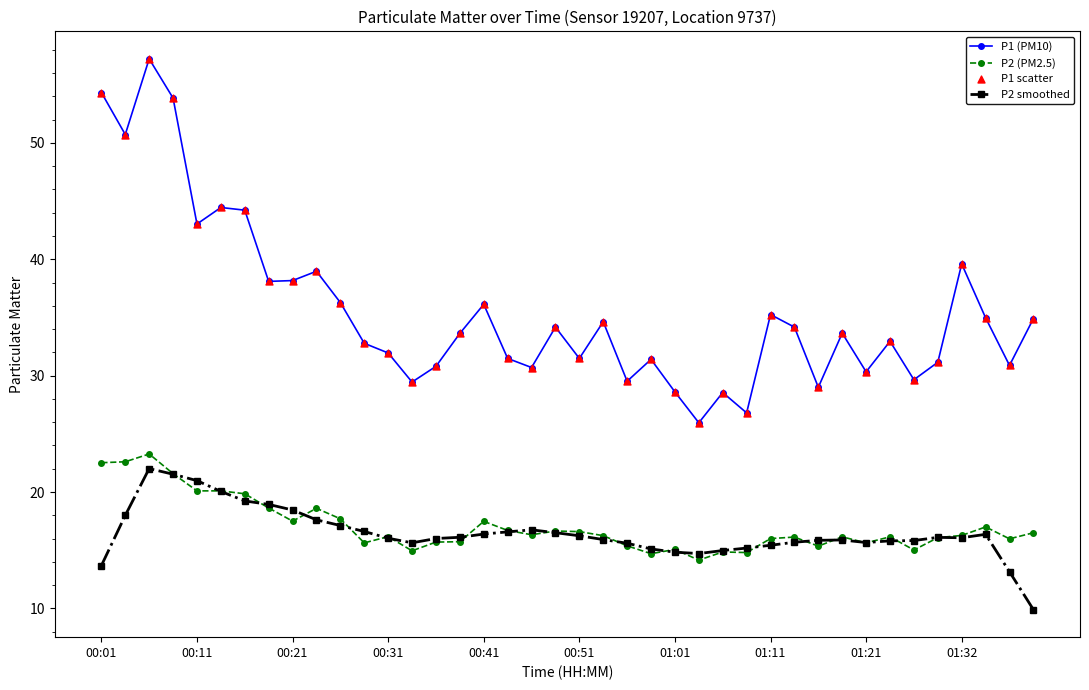

Which series has the largest total across all categories?

P1 (PM10)